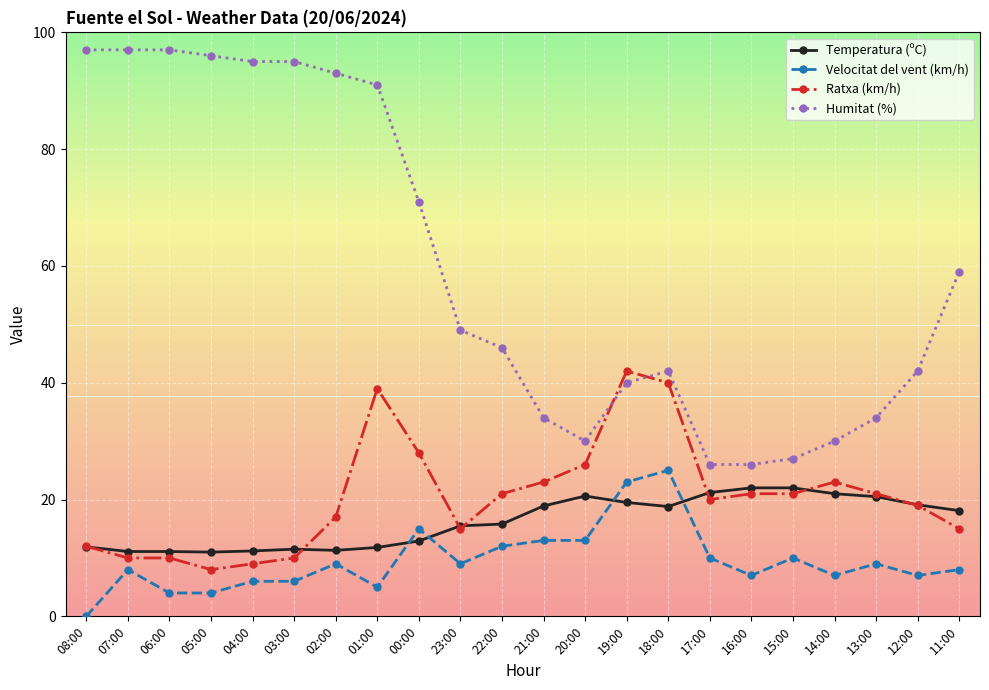

At which label does Temperatura (ºC) first exceed 18?

21:00